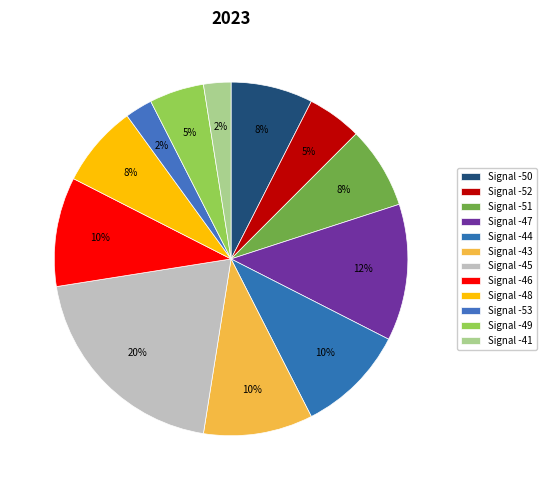

Rank the categories by value from lowest to highest.

Signal -53, Signal -41, Signal -52, Signal -49, Signal -50, Signal -51, Signal -48, Signal -44, Signal -43, Signal -46, Signal -47, Signal -45